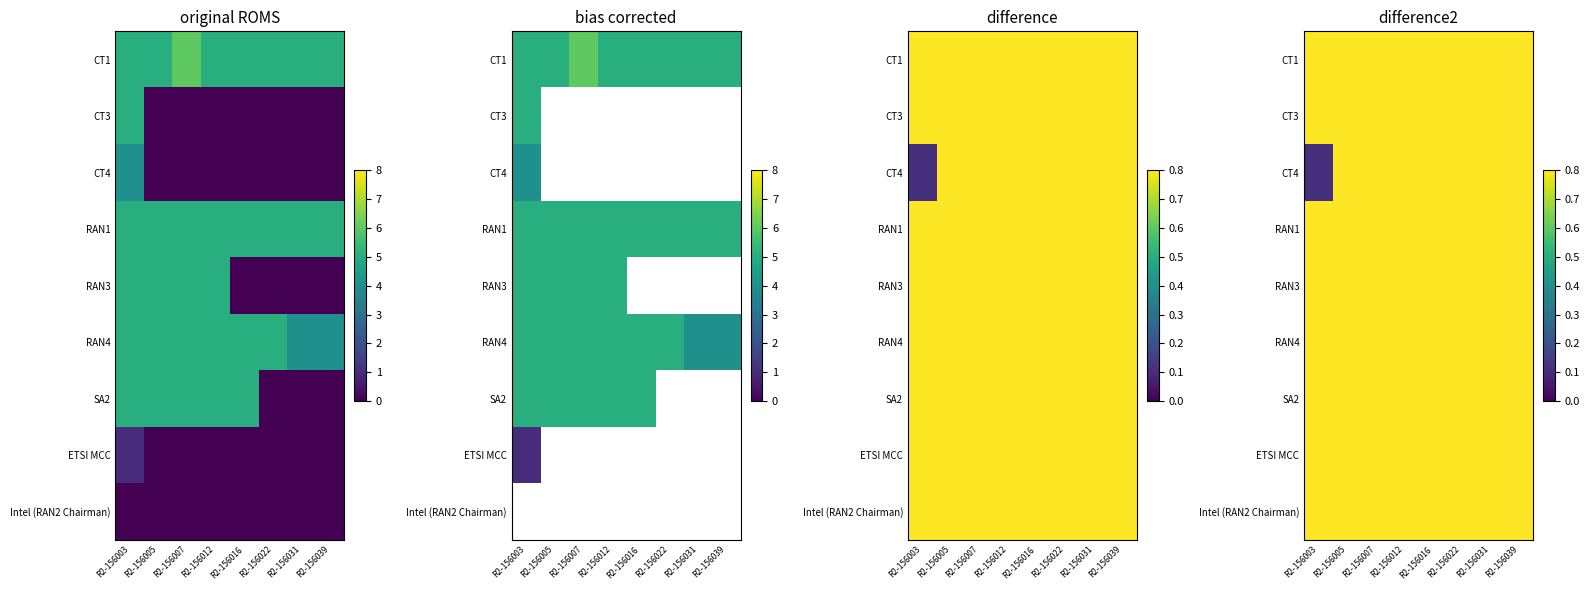

Is the value of RAN3 at R2-156005 greater than the value of RAN1 at R2-156039?

No